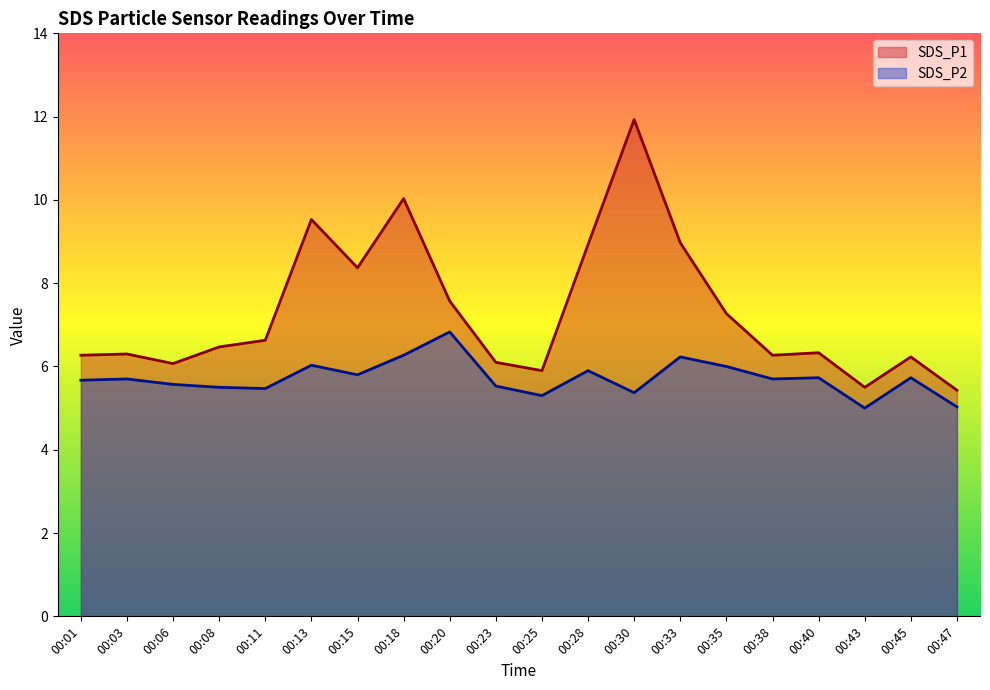

Rank the series at 00:15 from highest to lowest value.

SDS_P1, SDS_P2